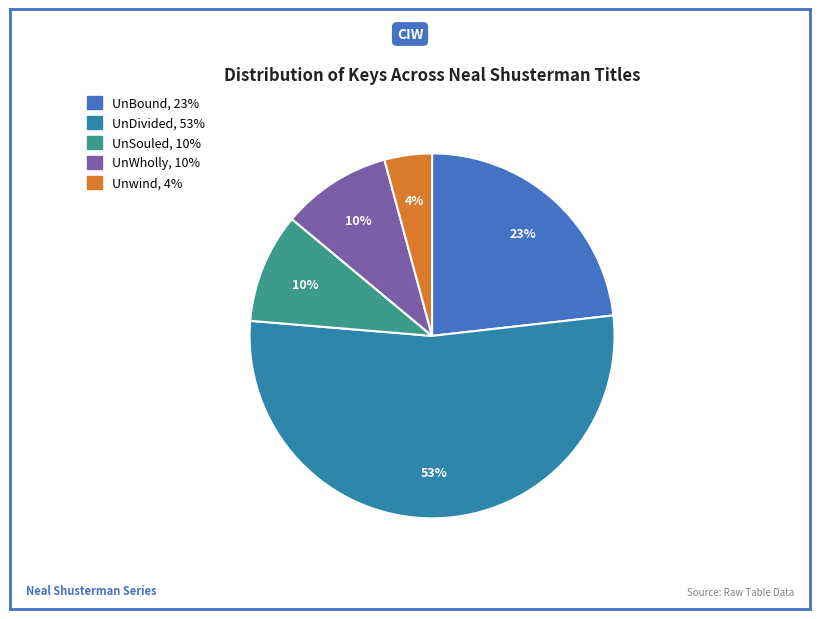

How many slices are in this pie chart?

5